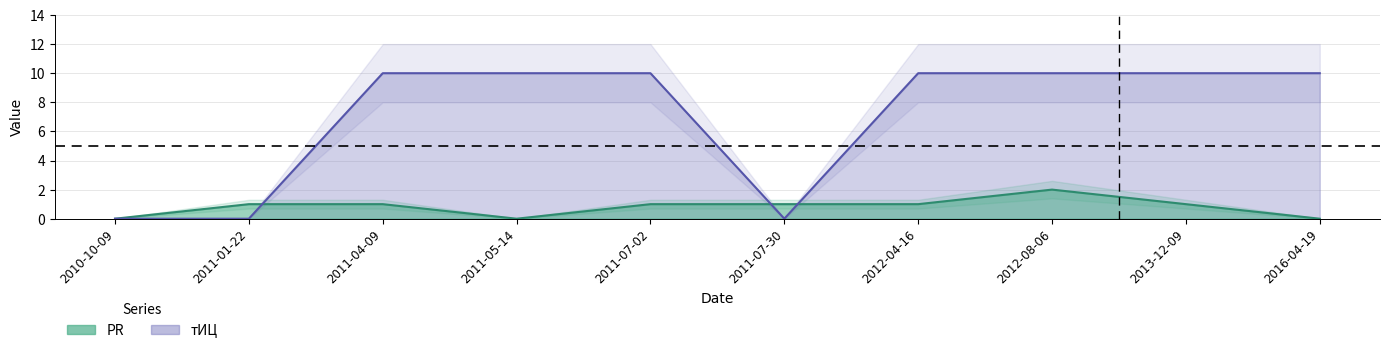

At which category does PR reach its first local valley?

2011-05-14